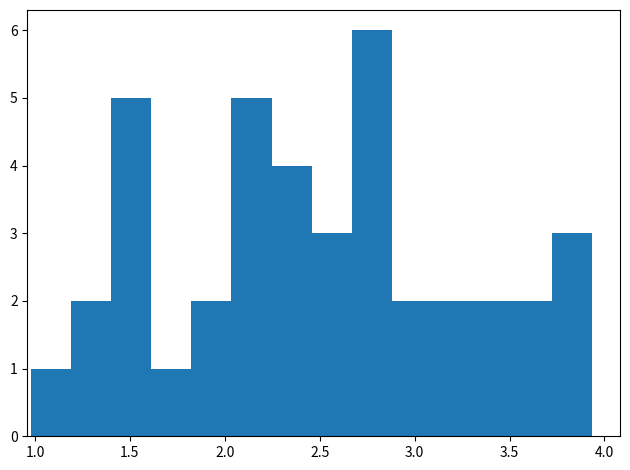

Over which range of the x-axis is the bar tallest?

2.65 to 2.90